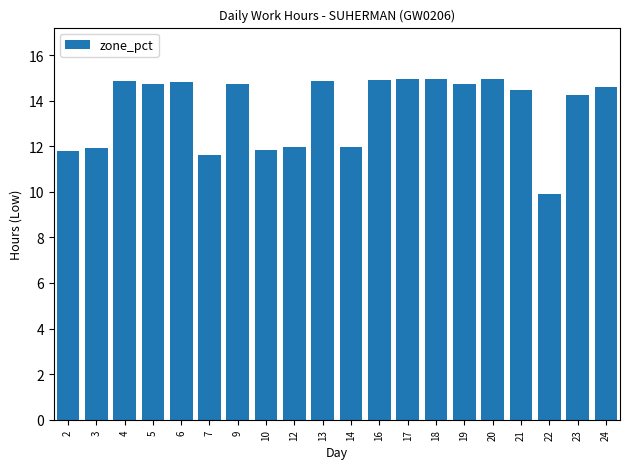

What is the difference between the values at 7 and 22?

1.7